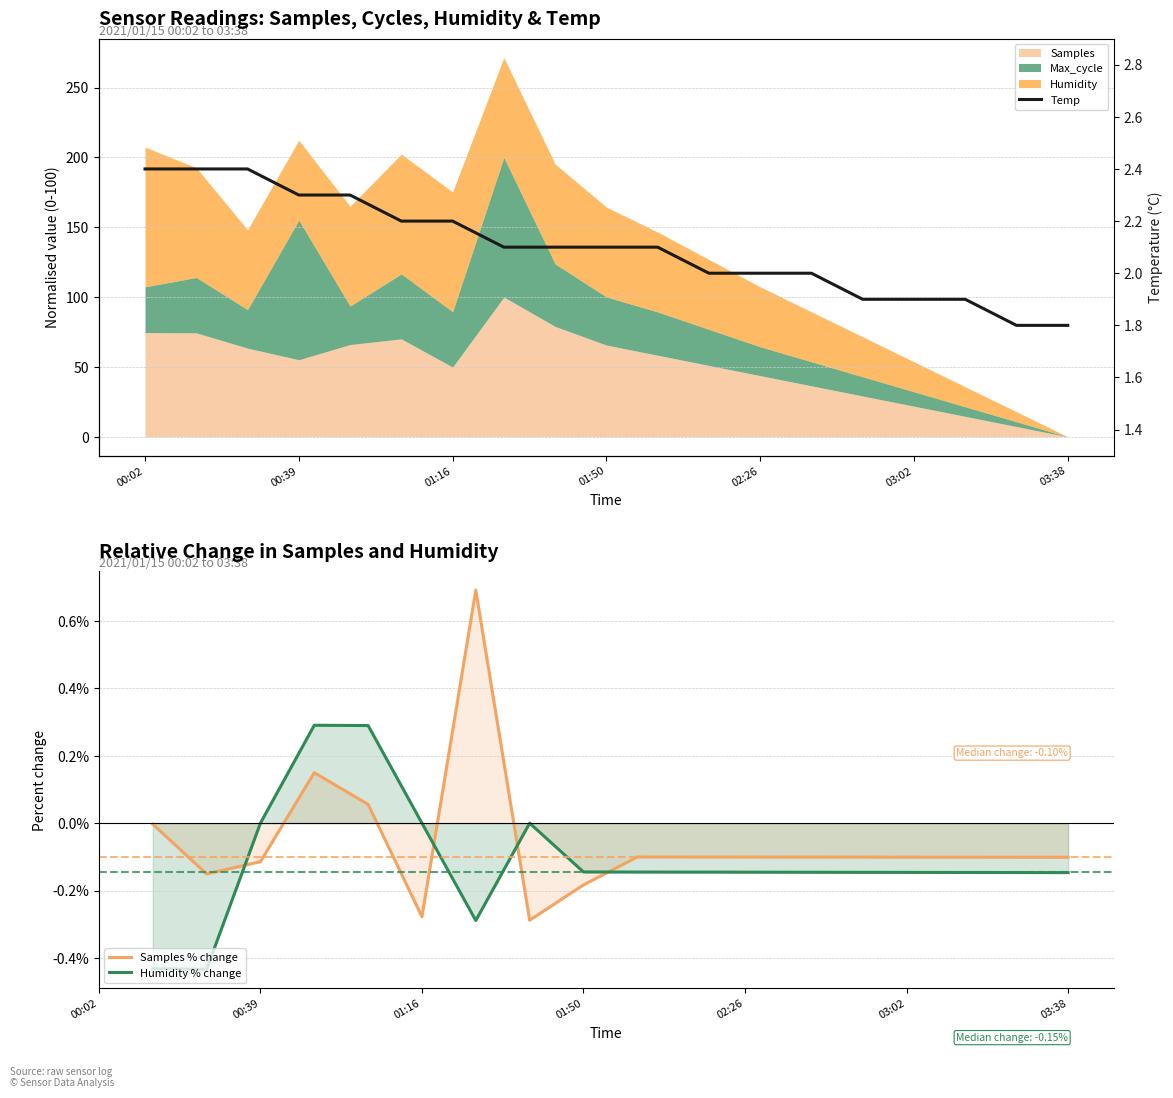

True or false: Humidity % change has more than 2 interior local peaks.

False